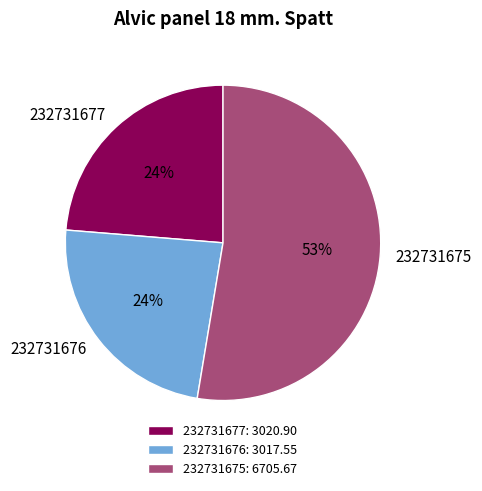

What is the largest slice in the pie chart?

232731675